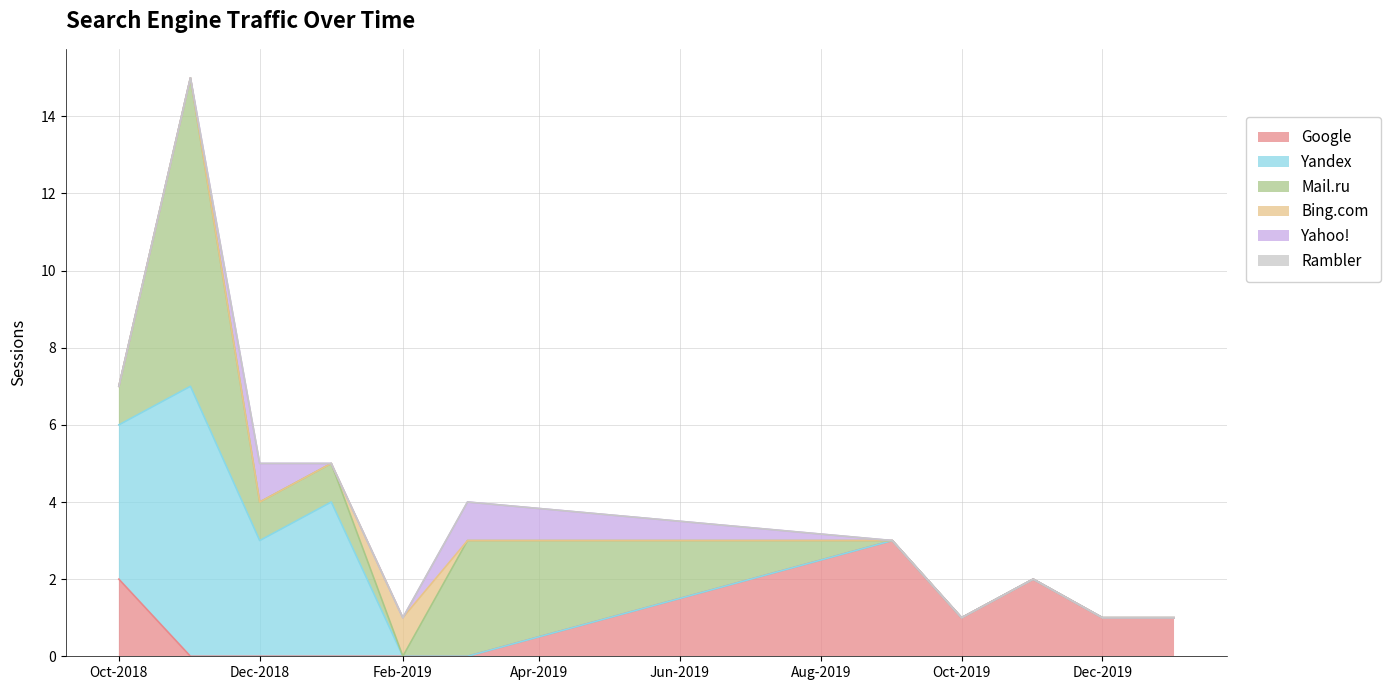

Does the chart have visible grid lines?

Yes